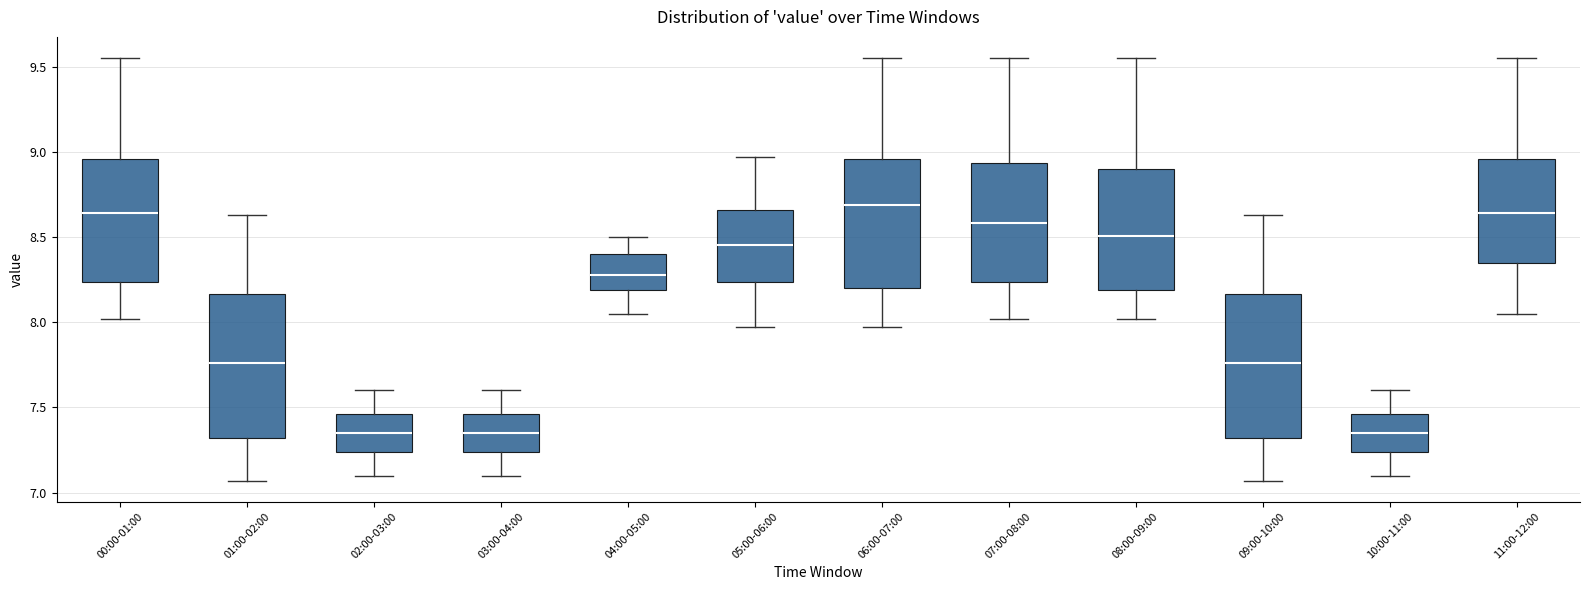

Where is the upper edge of the box for 00:00-01:00 on the y-axis? The values are not printed on the chart, so give them approximately, as read against the axis.

8.95